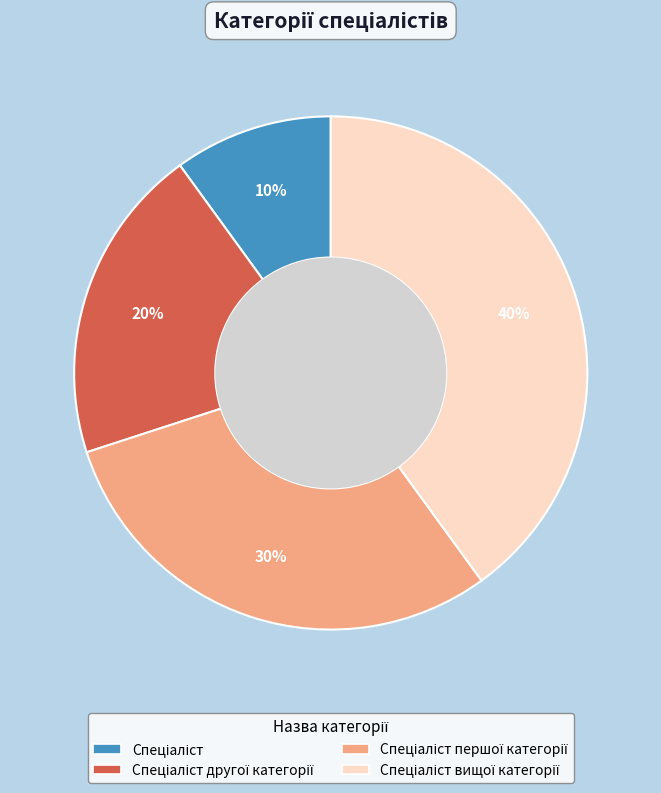

Does any single category account for the majority?

No